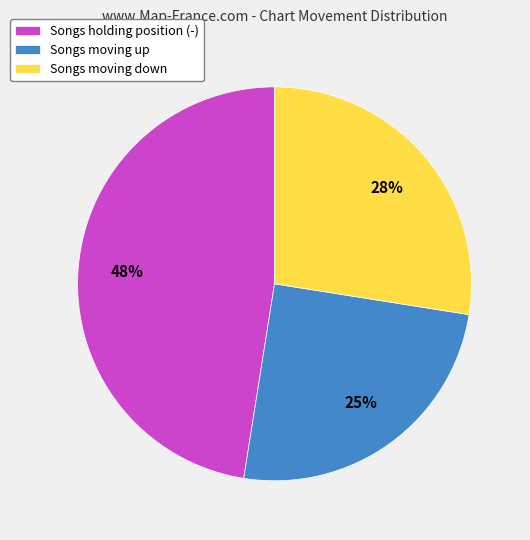

To the nearest percent, what is the average slice percentage?

33%